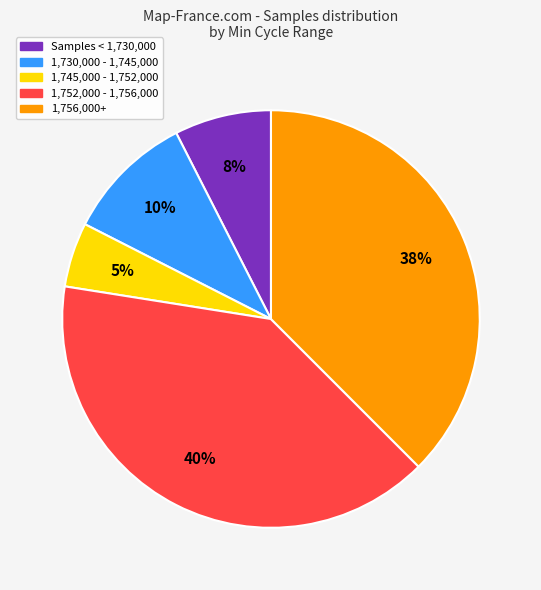

Between 1,756,000+ and Samples < 1,730,000, which is larger?

1,756,000+